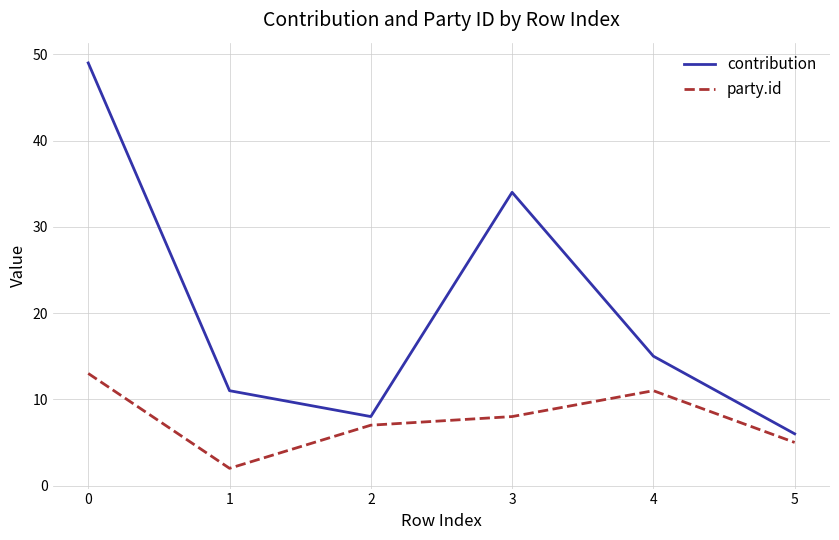

What is the difference between the maximum and minimum values in the party.id series?

11